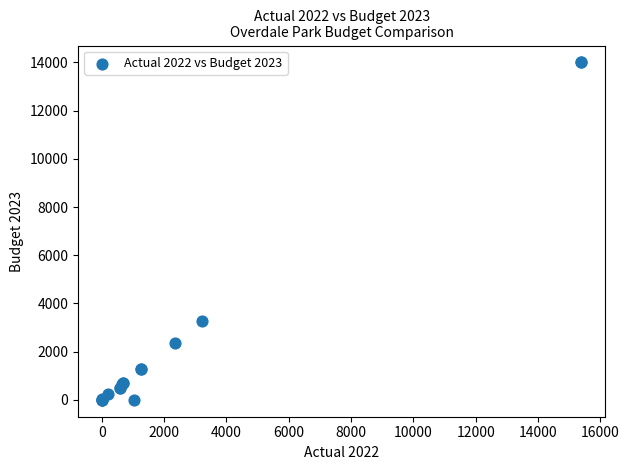

What Y value in the scatter plot is closest to 7000?

3270